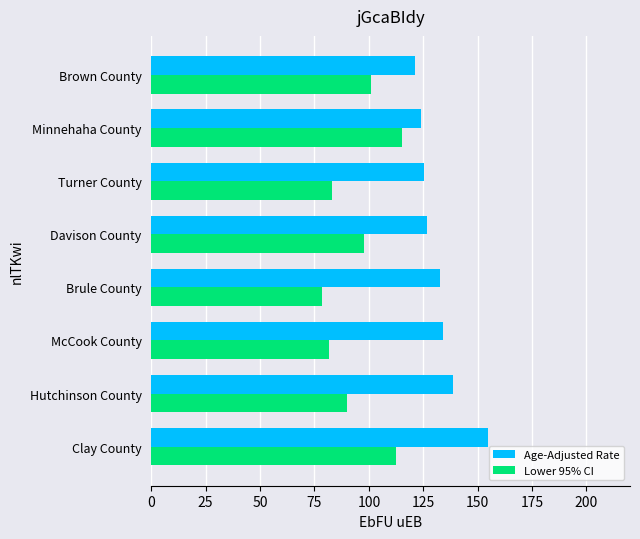

What is the minimum value for Age-Adjusted Rate?

121.3